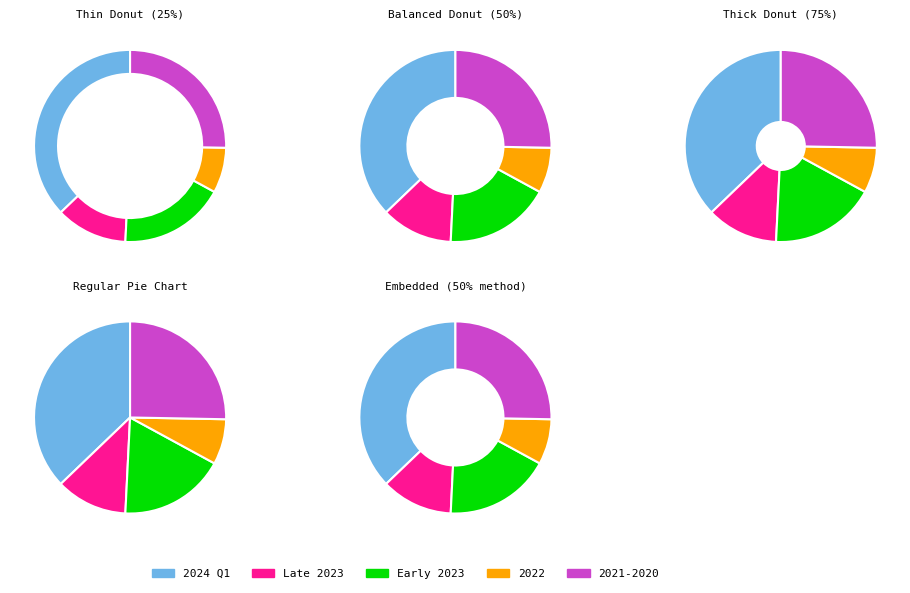

Is 2021-03-03 the majority of the pie?

No